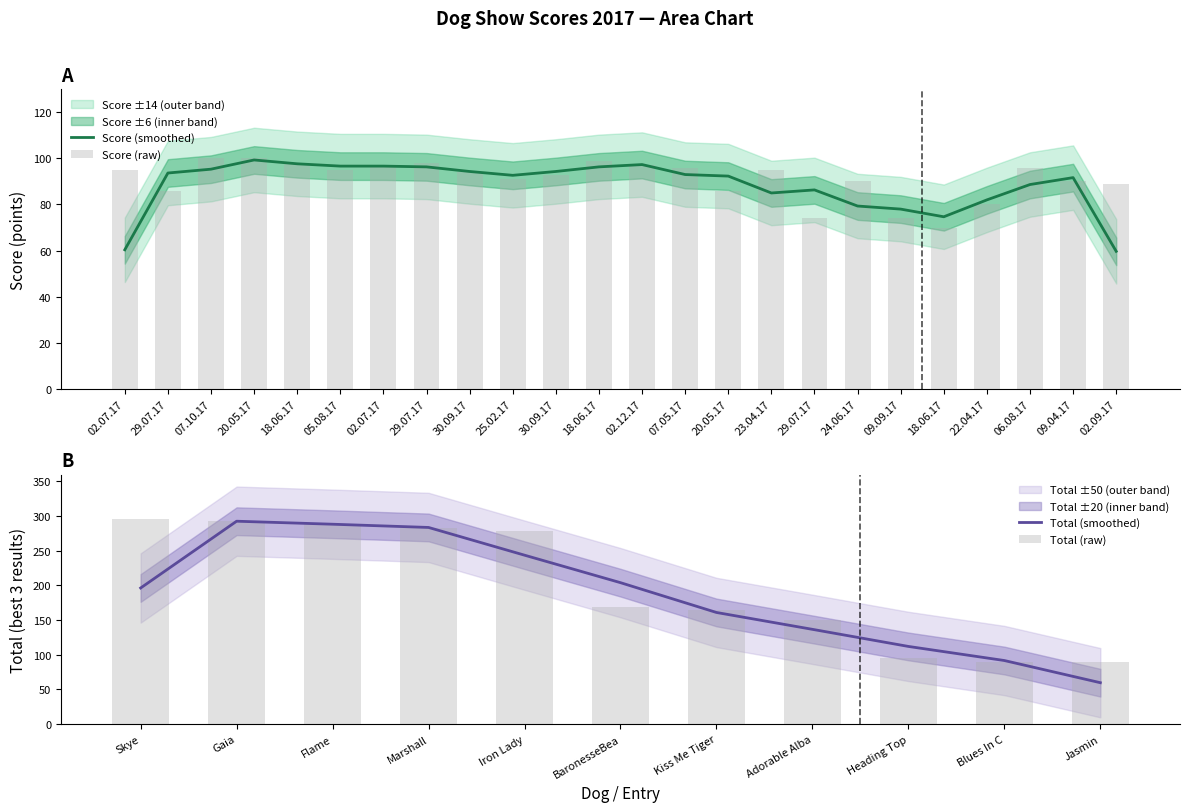

What is the label of the 17th bar from the left?

29.07.17